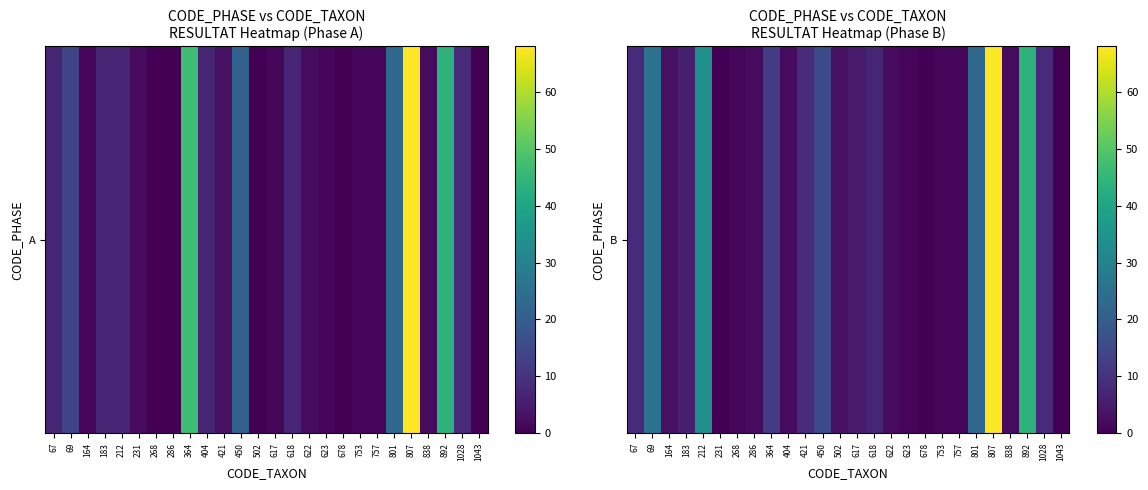

What is the difference between the second highest and second lowest values?

44